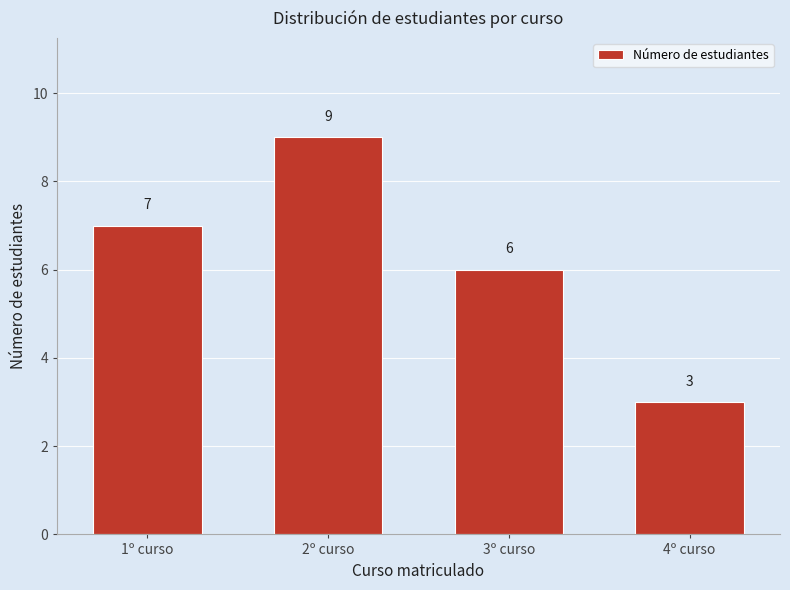

Reading left to right, list all the values displayed in this chart.

1º curso=7	2º curso=9	3º curso=6	4º curso=3